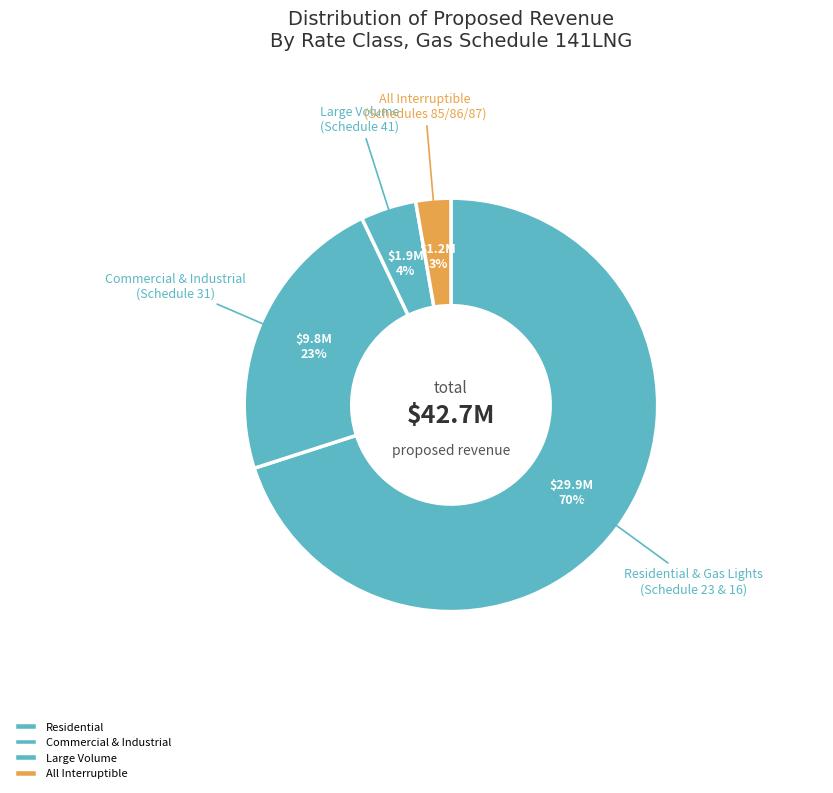

To the nearest percent, what is the difference between the largest and smallest slice percentages?

67%